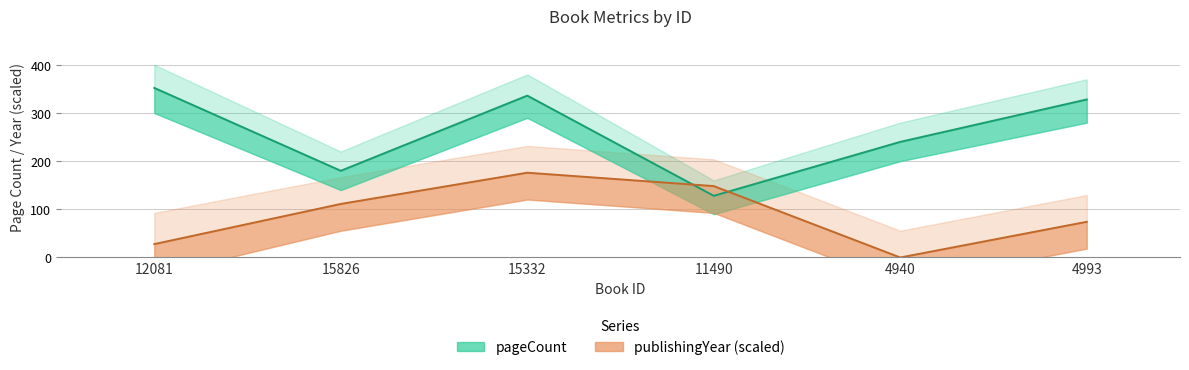

At which label is publishingYear closest to 87?

4993